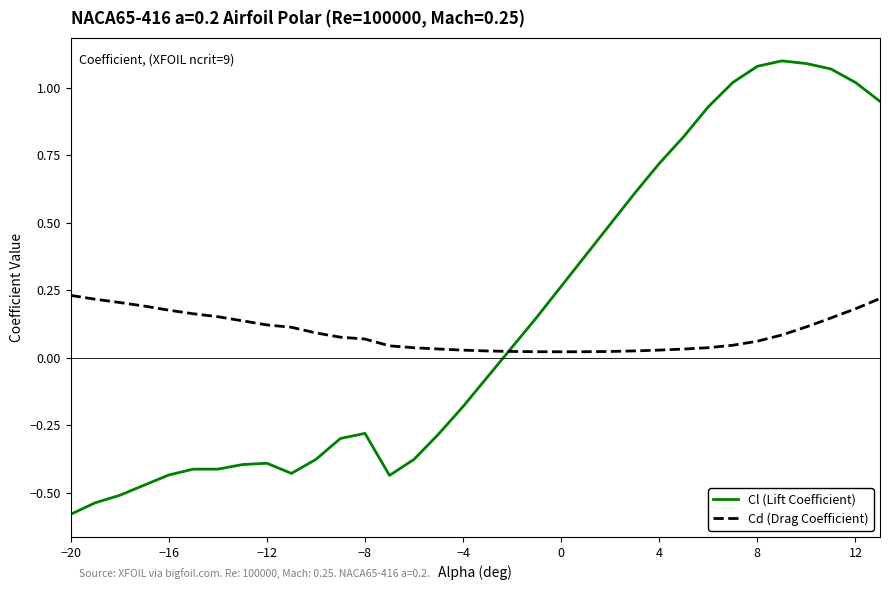

List the series in order of their peak value, lowest first.

Cd (Drag Coefficient), Cl (Lift Coefficient)